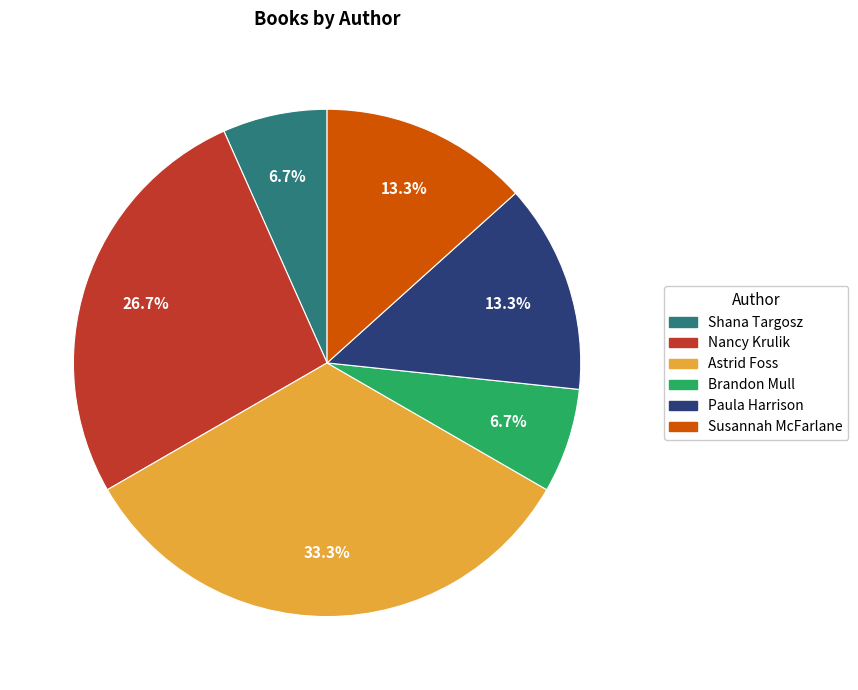

Is there a majority slice in this chart?

No